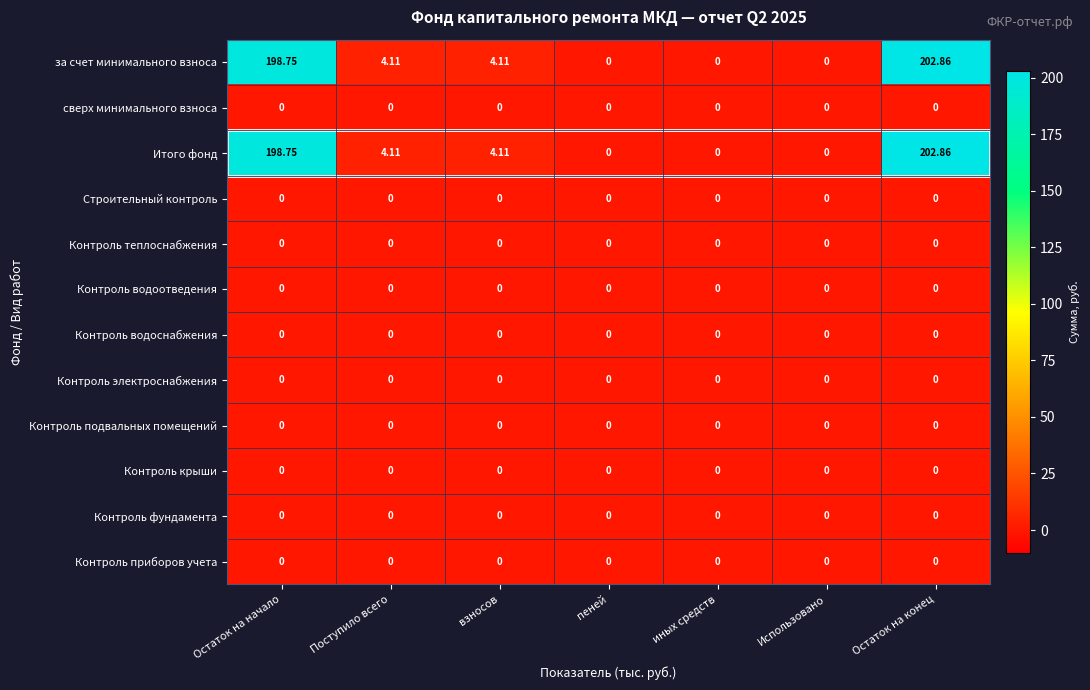

What is the total value across all series at Поступило всего?

8.2